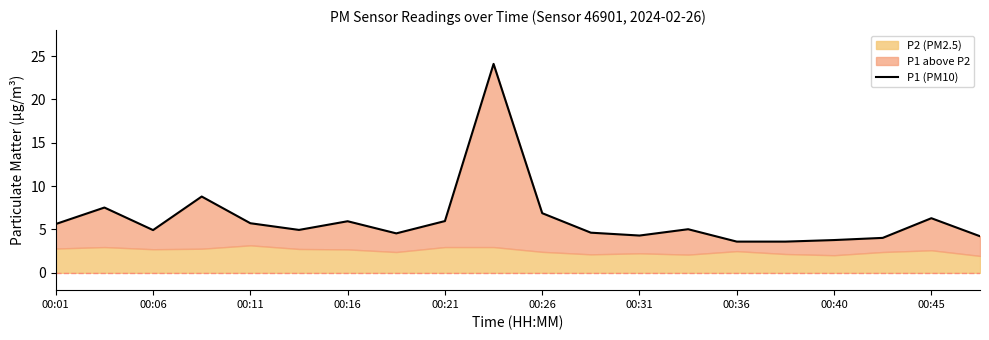

What is the difference between the maximum and minimum values?

20.5